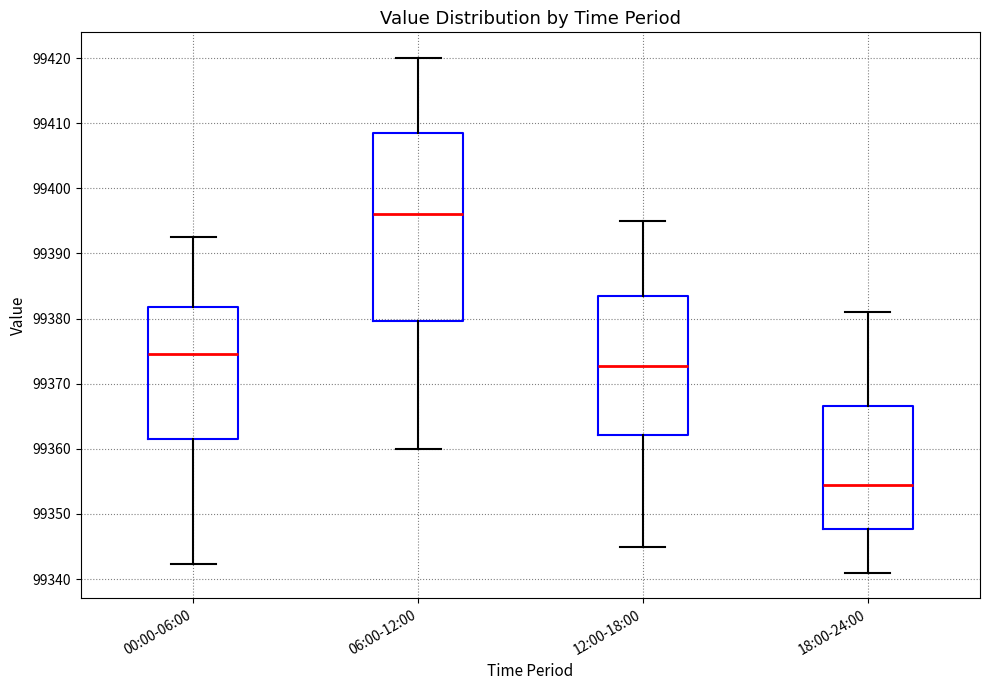

Which box's median line is the highest?

06:00-12:00